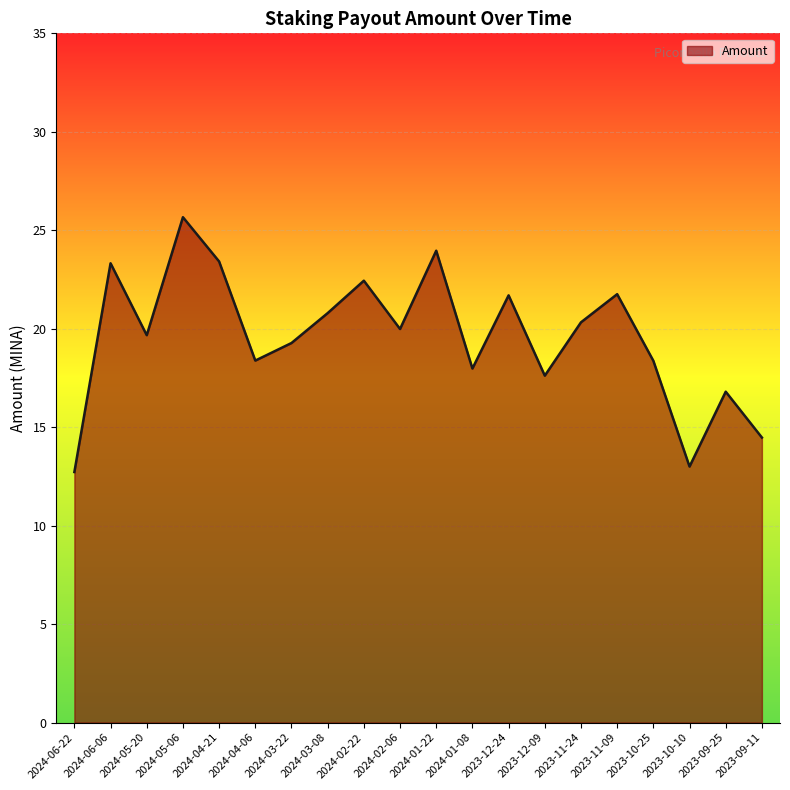

Approximately how many times larger is the value at 2024-04-06 compared to 2024-01-08?

1.0